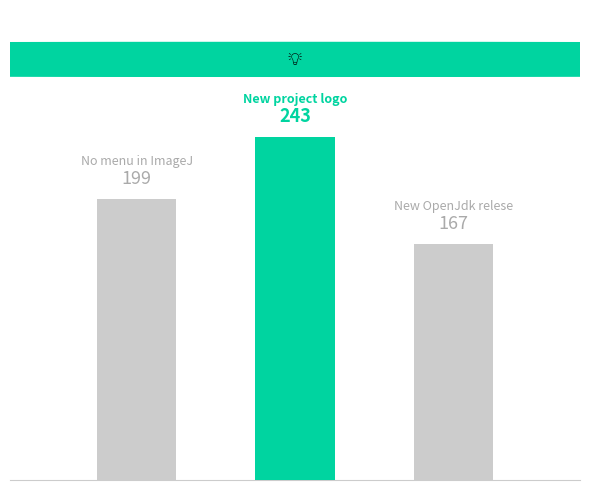

Rank the categories by value from highest to lowest.

New project logo, No menu in ImageJ, New OpenJdk relese